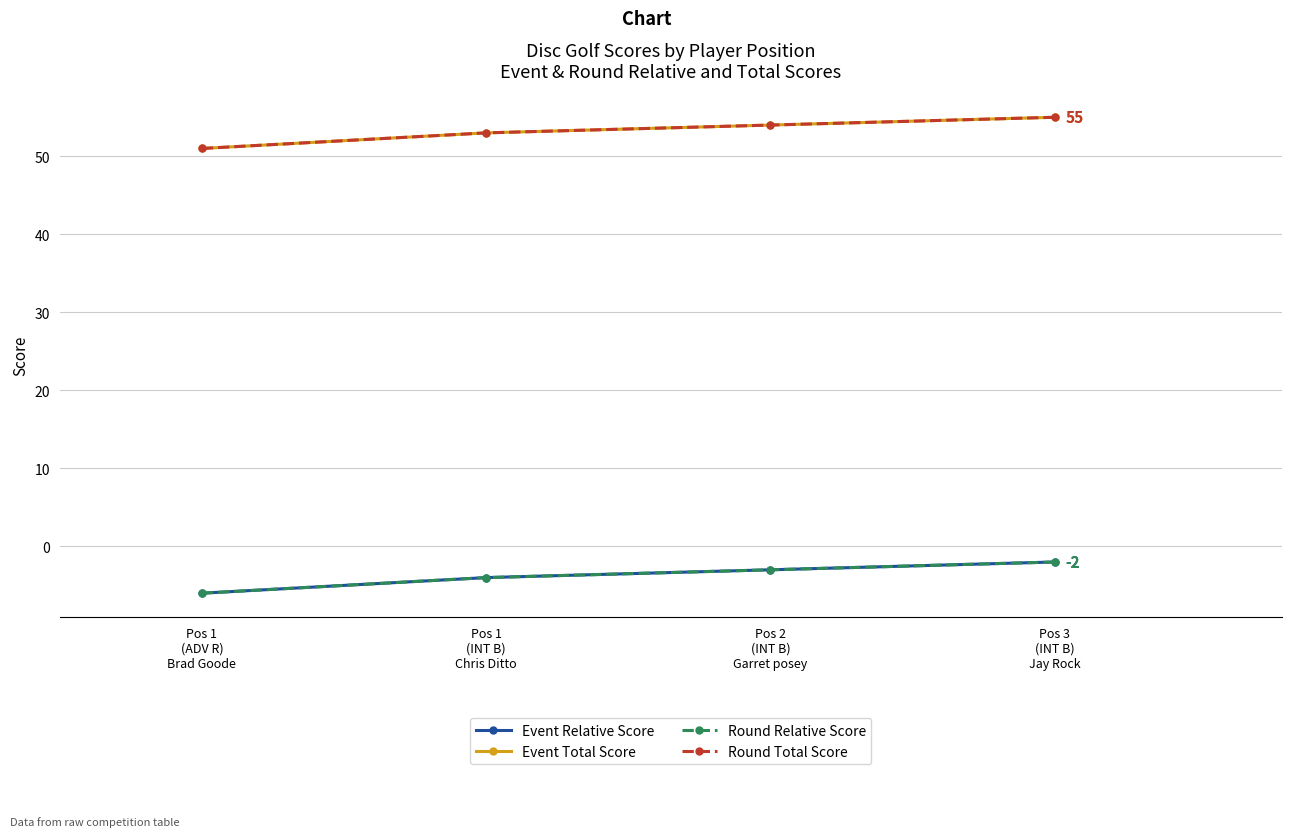

What is the maximum value shown in the chart?

55